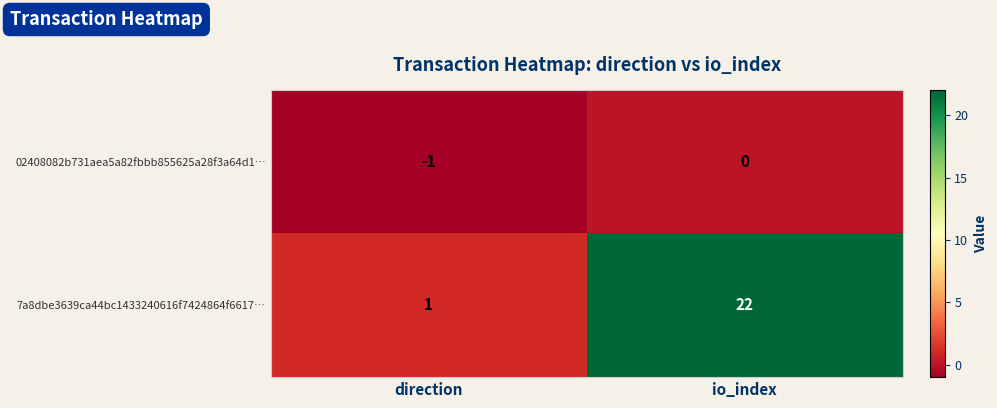

Which series has the largest range (max minus min)?

7a8dbe3639ca44bc1433240616f7424864f6617…